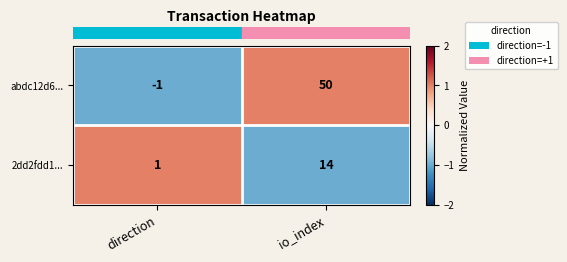

What is the maximum value shown in the chart?

50